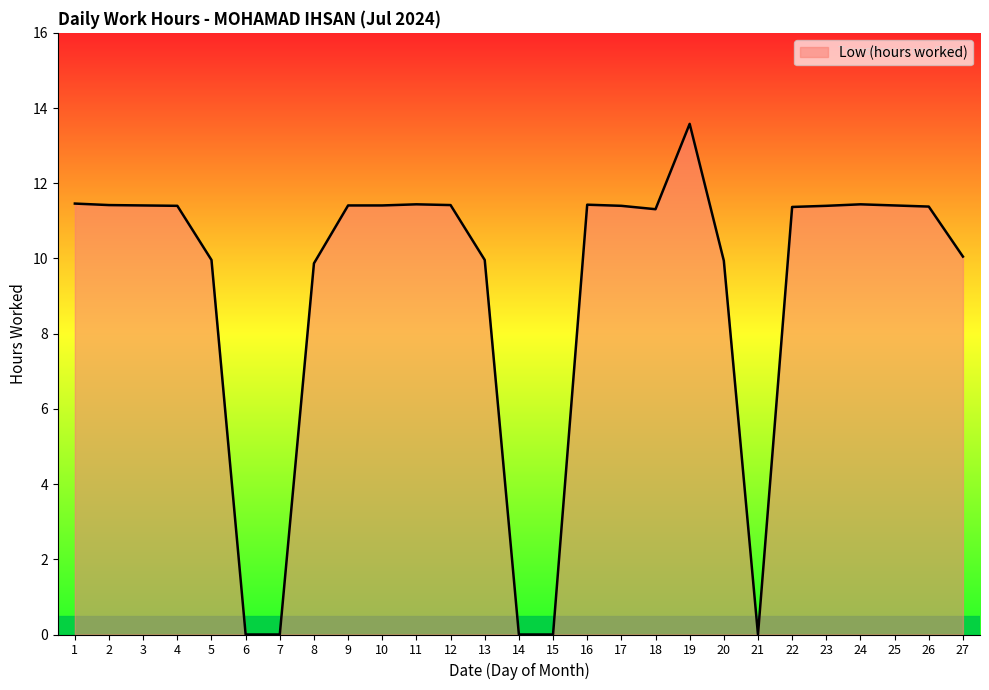

The value at 20 is 9.9. True or false?

True